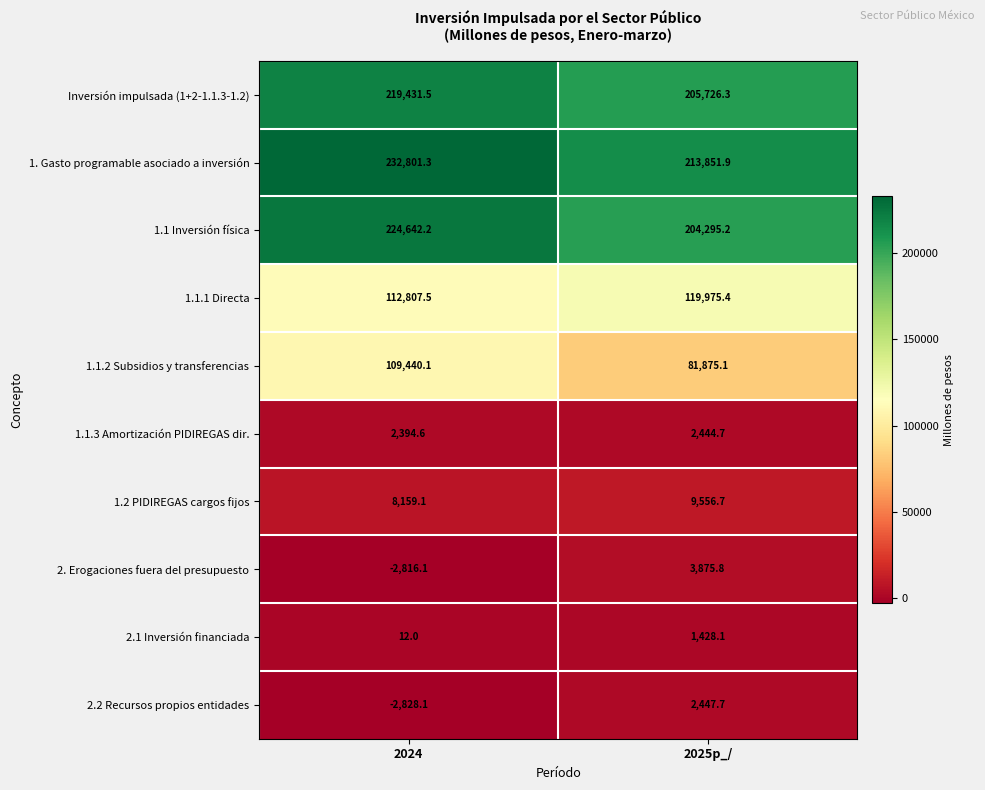

Rank the series at 2024 from highest to lowest value.

1. Gasto programable asociado a inversión, 1.1 Inversión física, Inversión impulsada (1+2-1.1.3-1.2), 1.1.1 Directa, 1.1.2 Subsidios y transferencias, 1.2 PIDIREGAS cargos fijos, 1.1.3 Amortización PIDIREGAS dir., 2.1 Inversión financiada, 2. Erogaciones fuera del presupuesto, 2.2 Recursos propios entidades